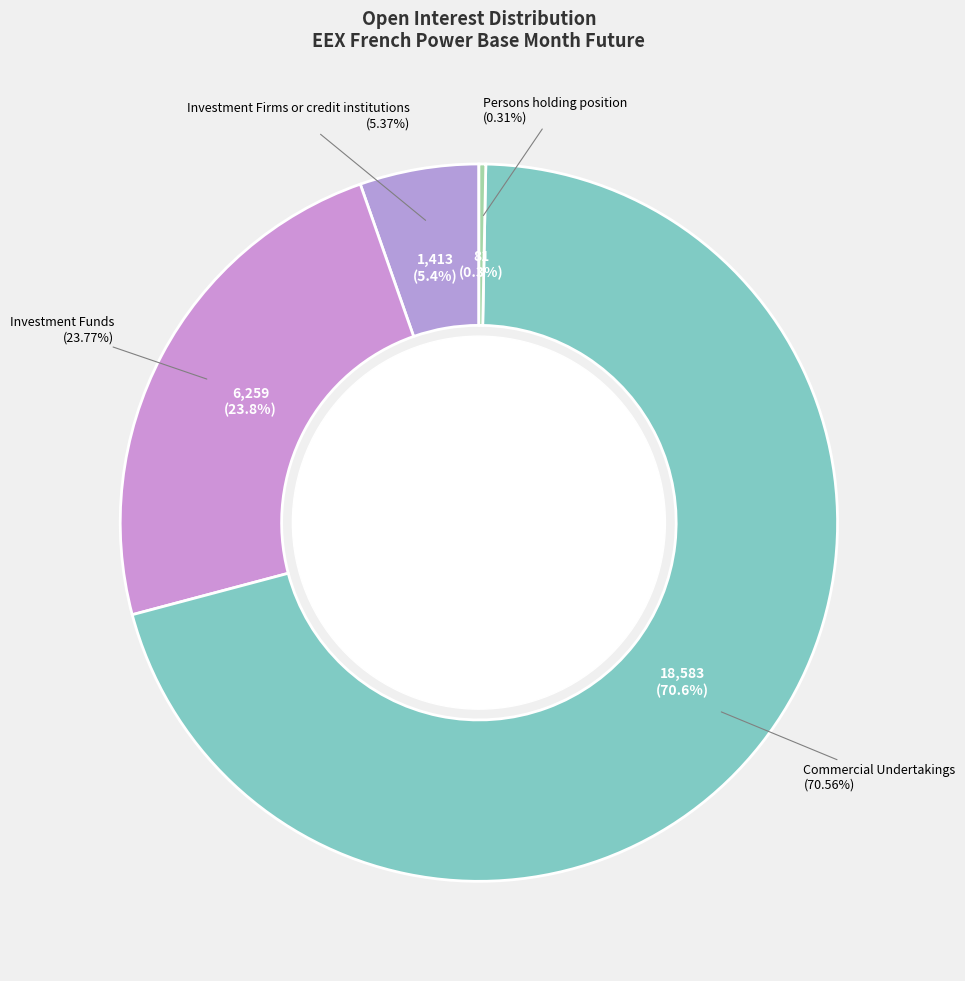

Is there any slice that represents more than half of the pie?

Yes